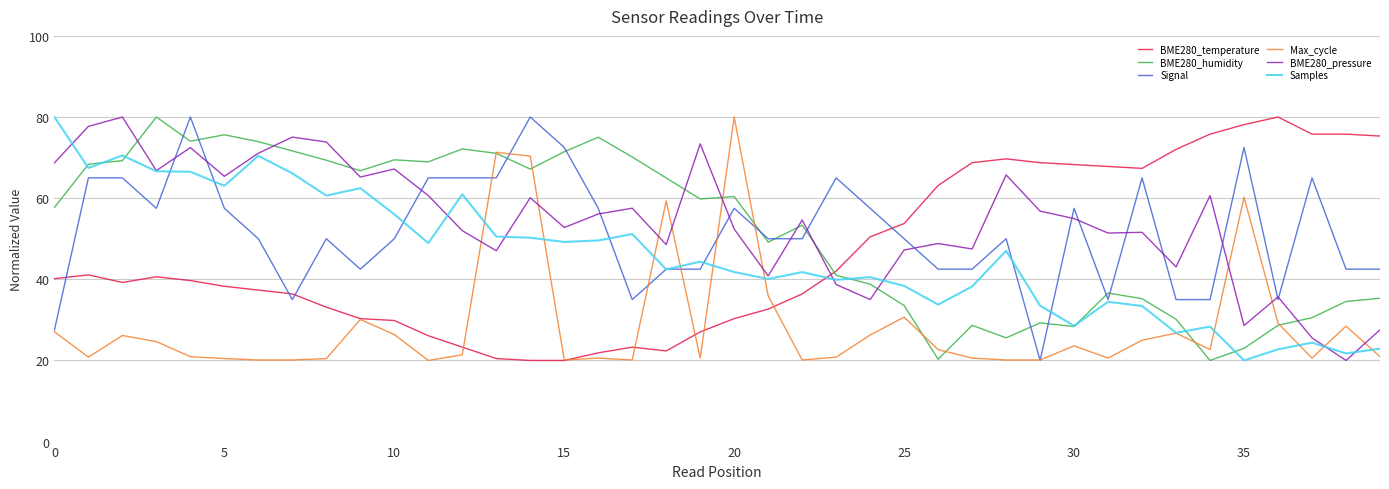

What is the maximum value for BME280_temperature?

80.0